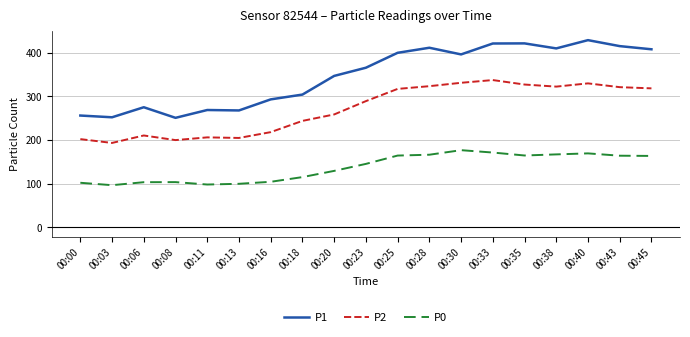

True or false: P1 and P2 intersect in this chart.

False